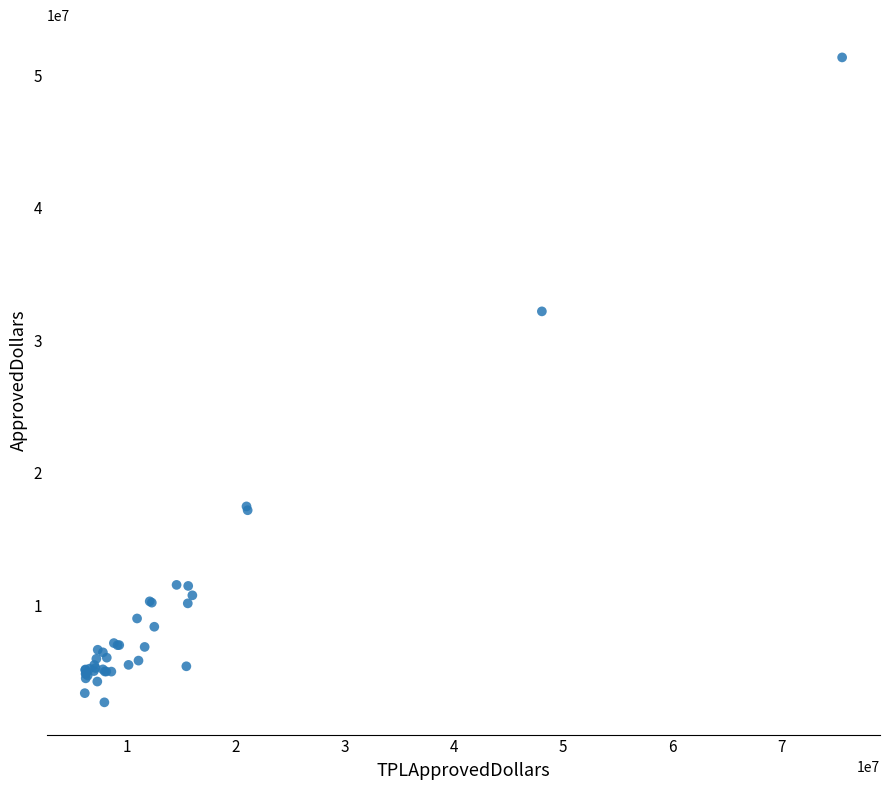

What Y value in the scatter plot is closest to 27011000?

32182000